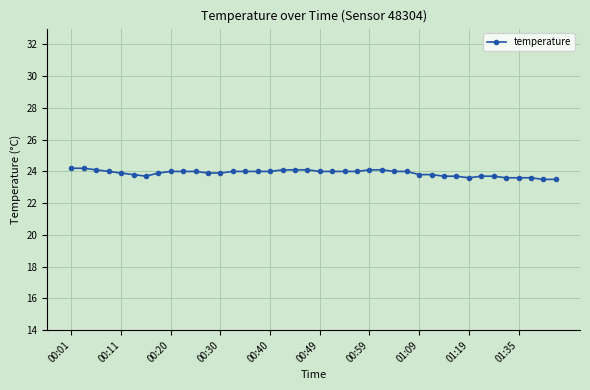

What is the maximum value shown in the chart?

24.2